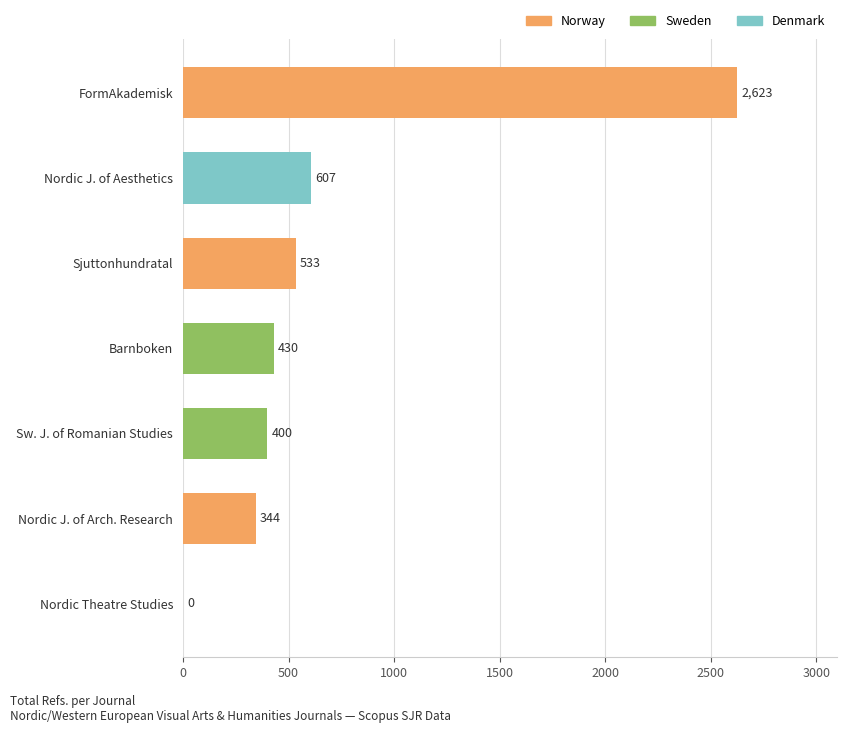

What is the change in value from Sw. J. of Romanian Studies to FormAkademisk?

+2223